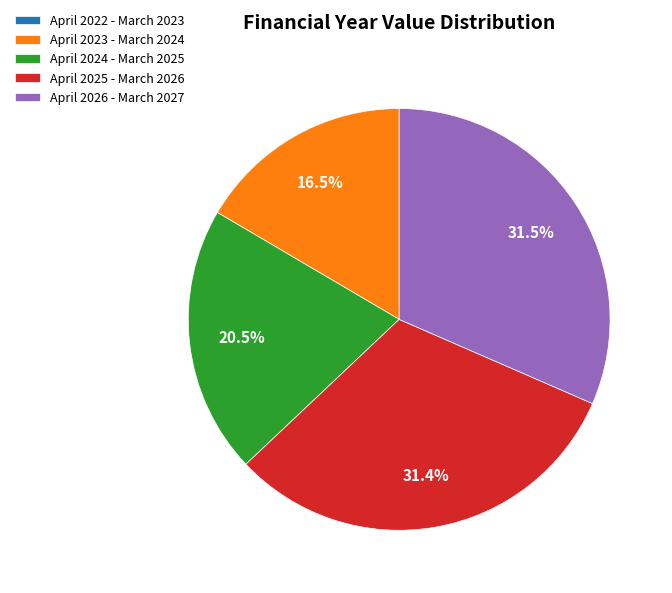

Approximately how many times larger is the value at April 2024 - March 2025 compared to April 2023 - March 2024?

1.2